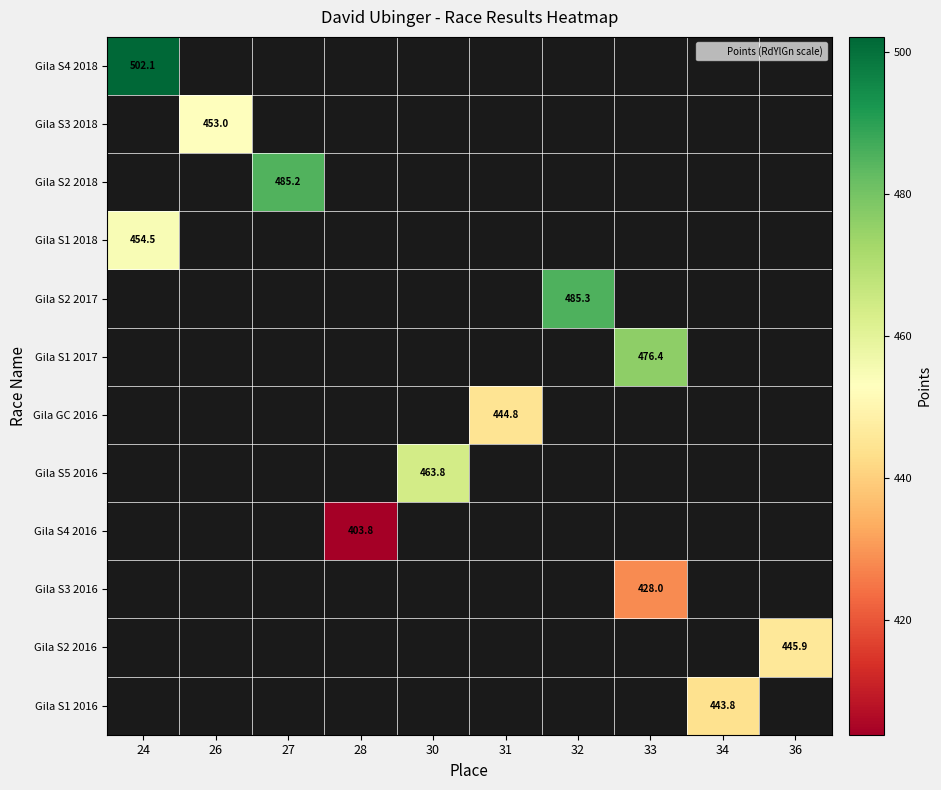

What is the greatest value displayed?

502.1